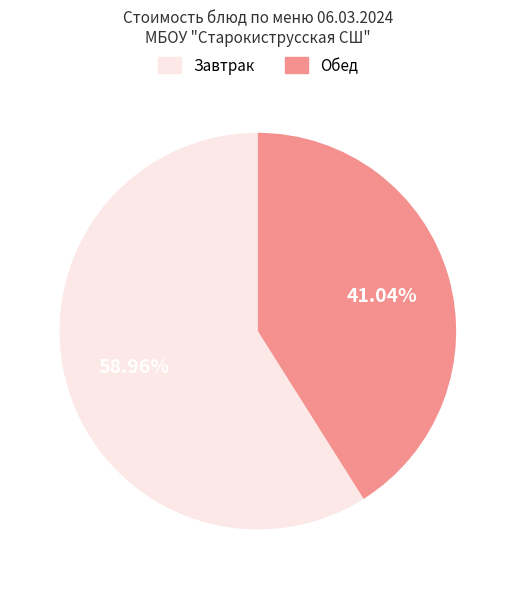

Do Завтрак and Обед together represent more than half of the pie?

Yes